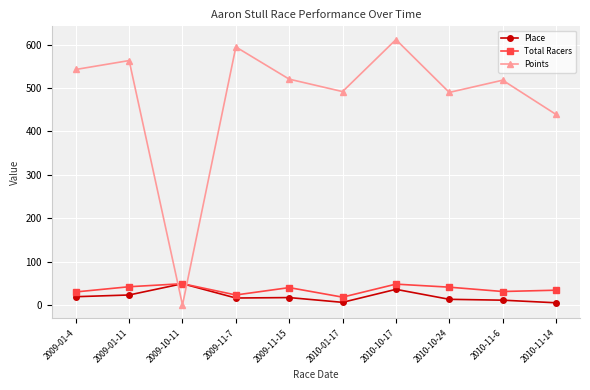

What is the minimum value for Total Racers?

18.0